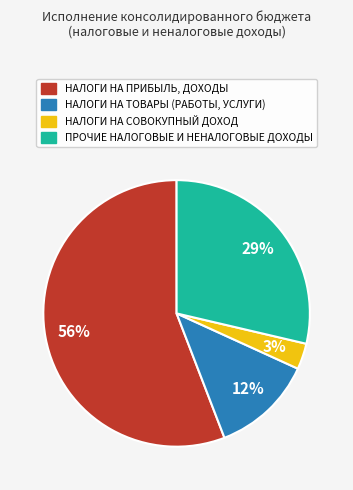

Is there any slice that represents more than half of the pie?

Yes